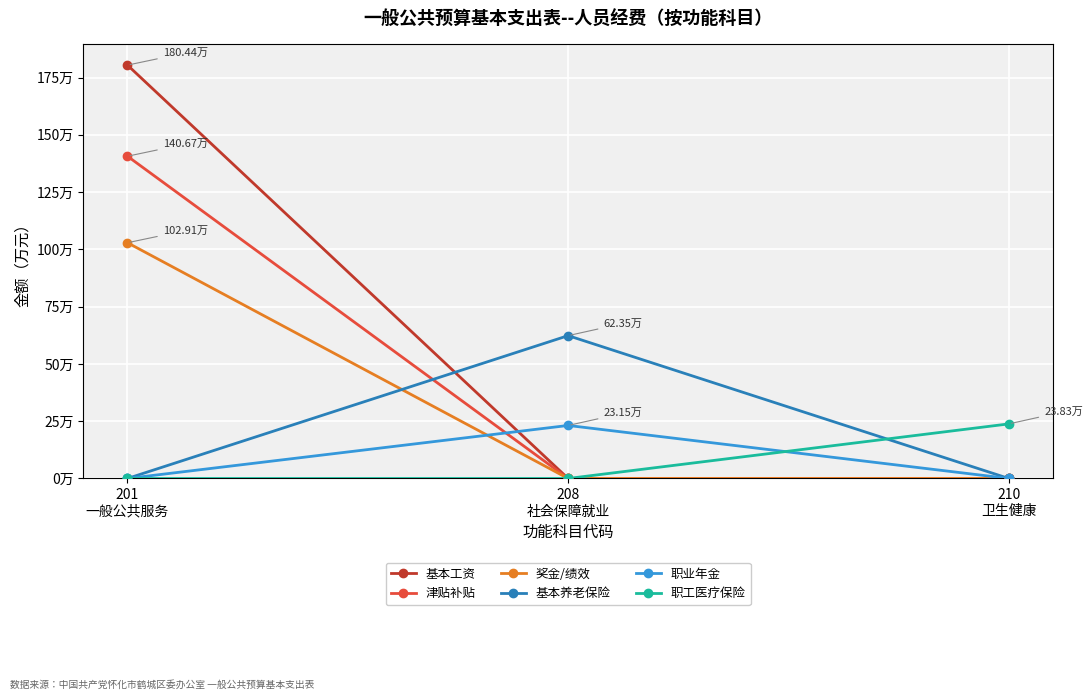

Reading left to right, transcribe all the data shown in this chart.

基本工资: 201
一般公共服务=180.4	208
社会保障就业=0.0	210
卫生健康=0.0
津贴补贴: 201
一般公共服务=140.7	208
社会保障就业=0.0	210
卫生健康=0.0
奖金/绩效: 201
一般公共服务=102.9	208
社会保障就业=0.0	210
卫生健康=0.0
基本养老保险: 201
一般公共服务=0.0	208
社会保障就业=62.4	210
卫生健康=0.0
职业年金: 201
一般公共服务=0.0	208
社会保障就业=23.1	210
卫生健康=0.0
职工医疗保险: 201
一般公共服务=0.0	208
社会保障就业=0.0	210
卫生健康=23.8